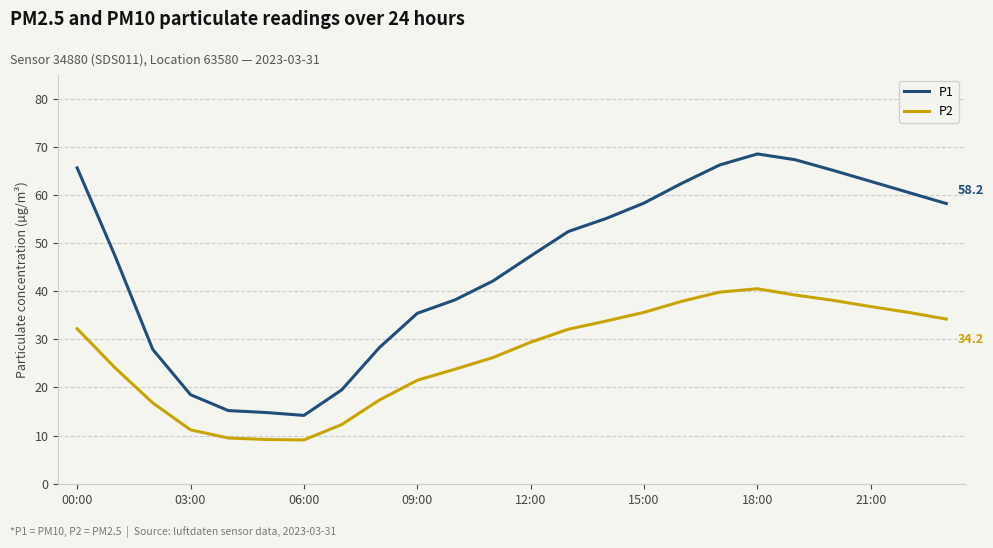

True or false: P2 and P1 intersect in this chart.

False